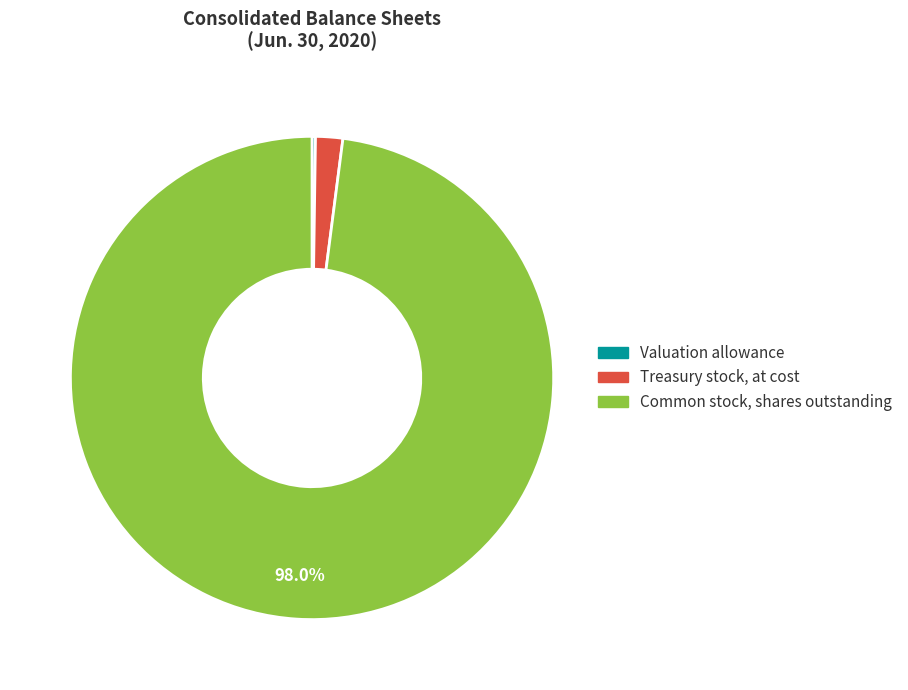

Is there any slice that represents more than half of the pie?

Yes